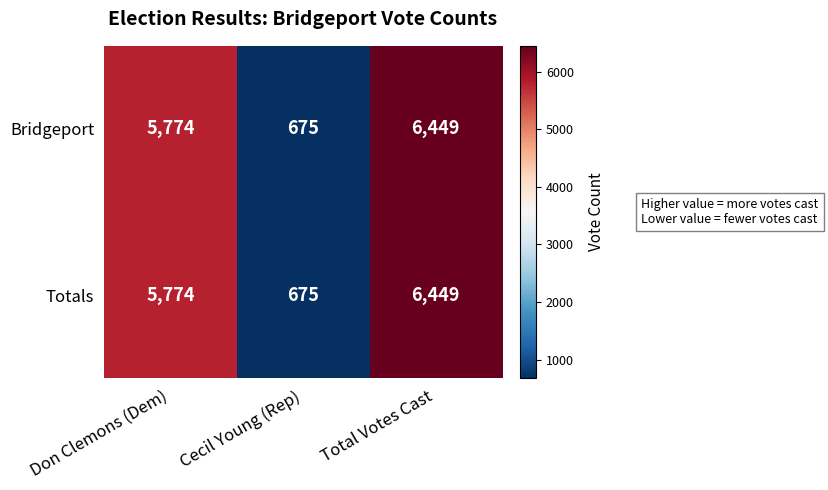

Where is Bridgeport nearest to the value 3562?

Don Clemons (Dem)